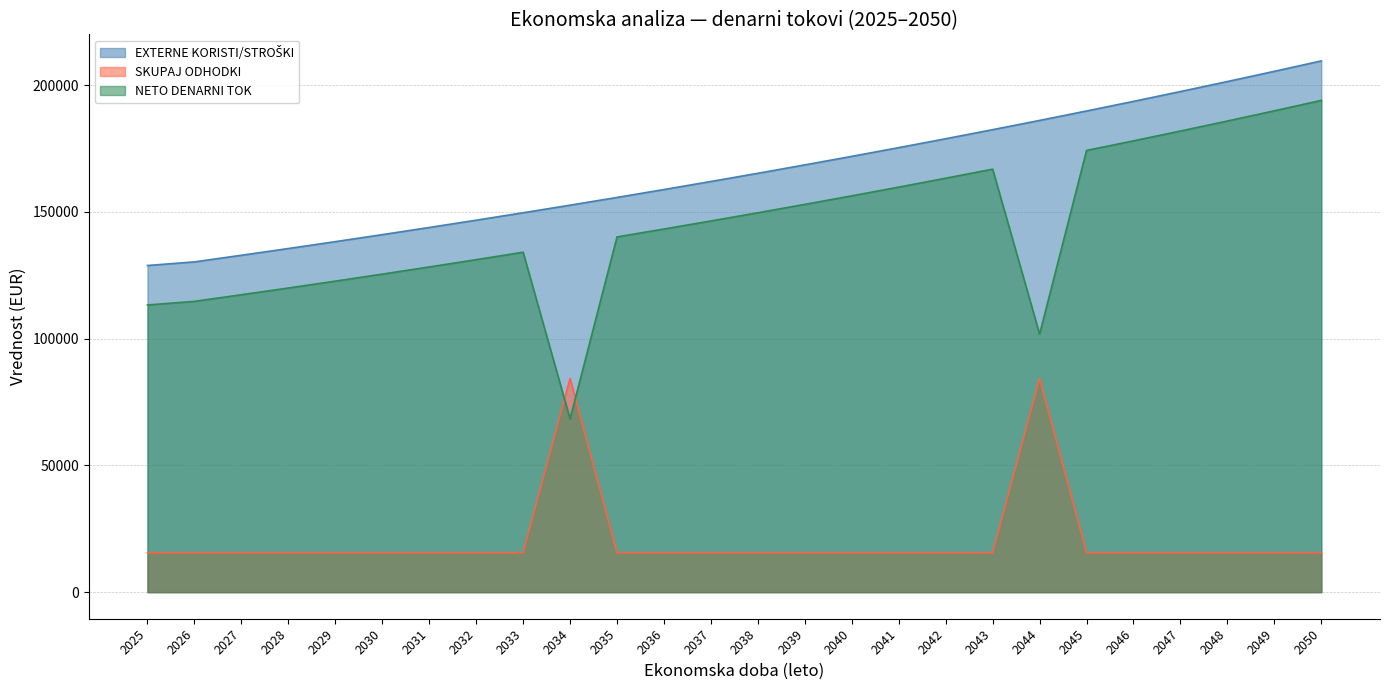

Where is the first local maximum for NETO DENARNI TOK?

2033